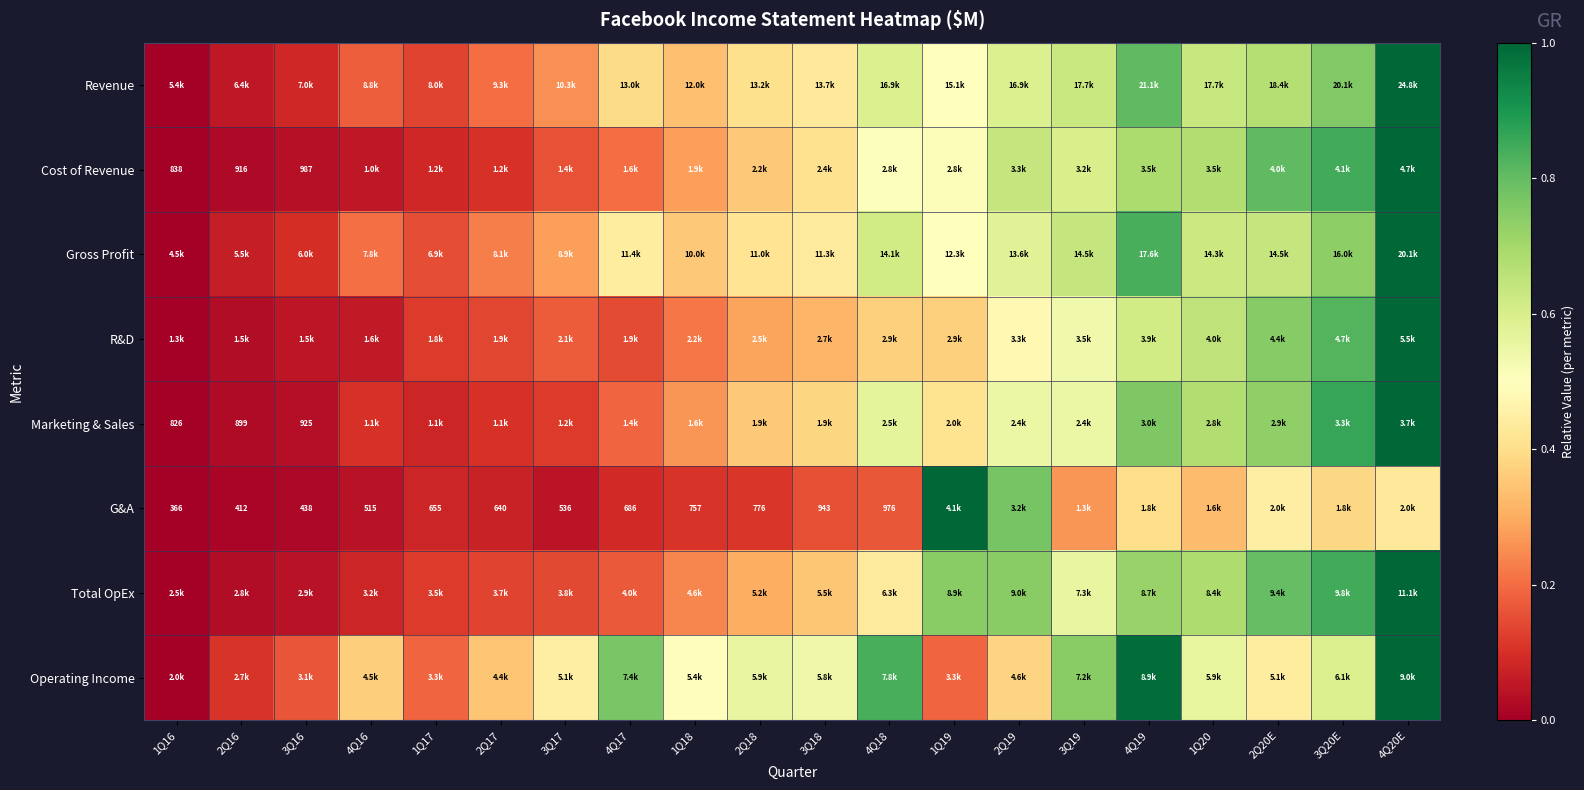

The Operating Income series shows 0.6 at 3Q20E. True or false?

True